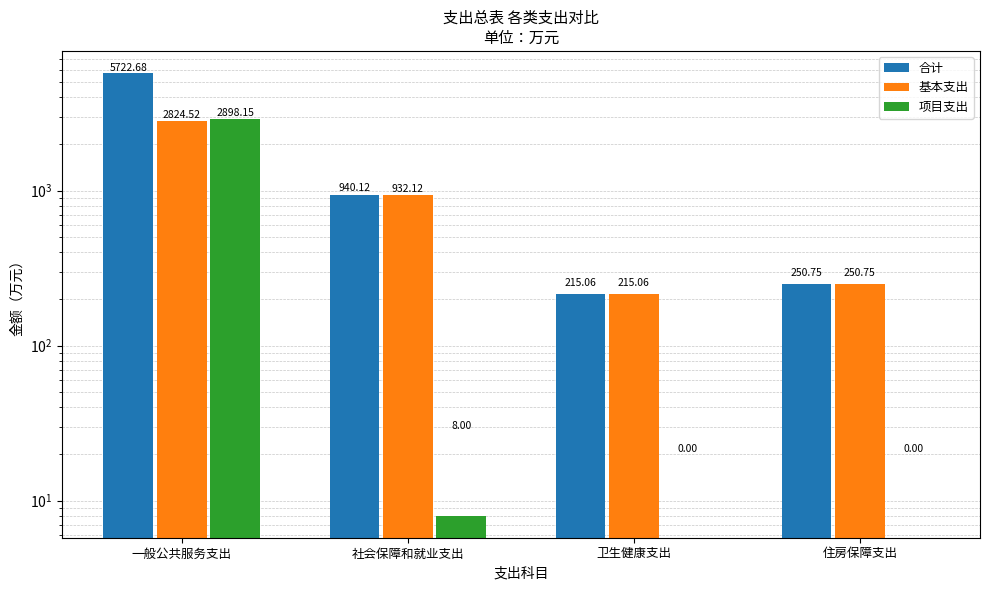

How many data points in 合计 are above 940?

2